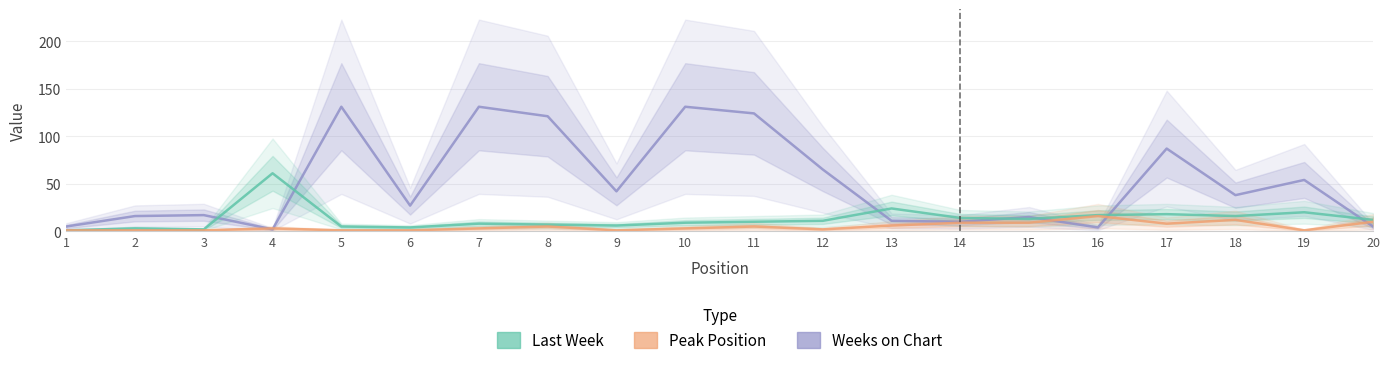

At which label does Weeks on Chart first exceed 38?

5